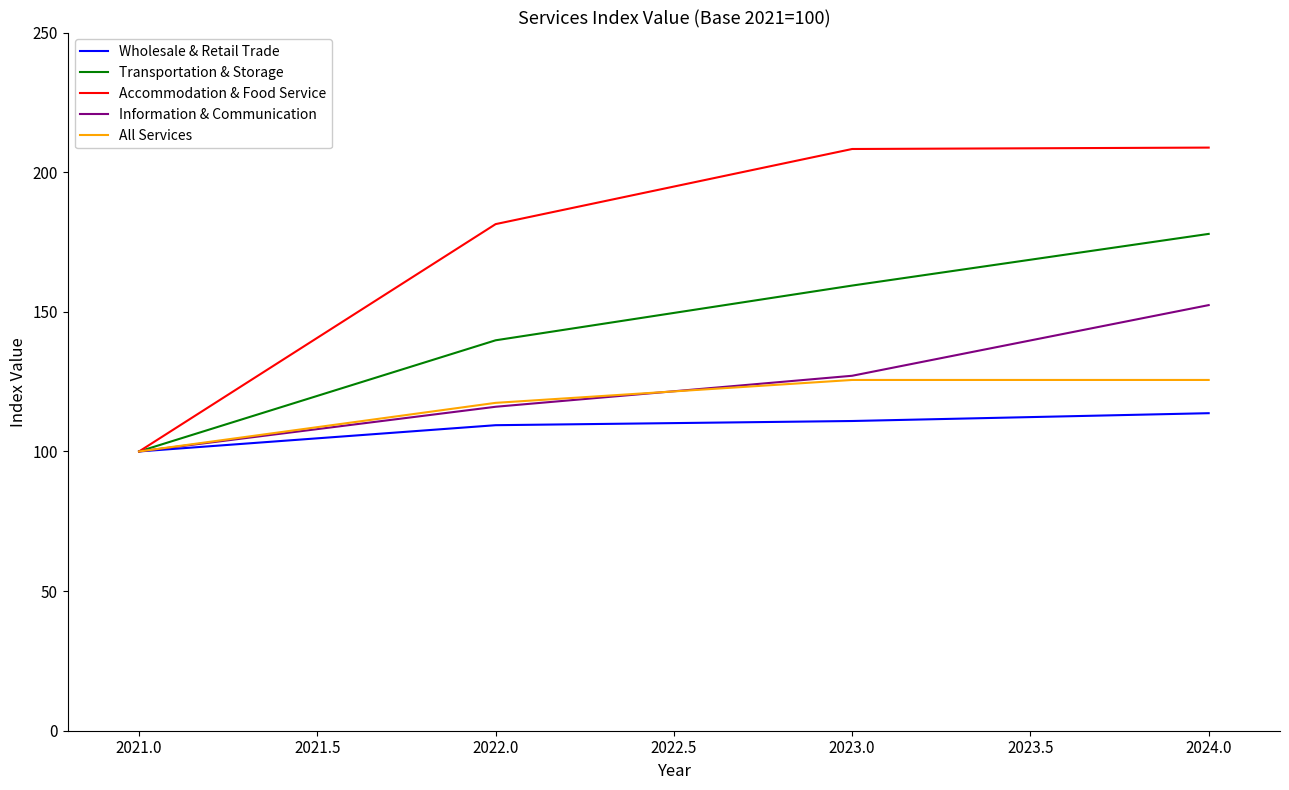

What is the maximum value for Wholesale & Retail Trade?

113.7